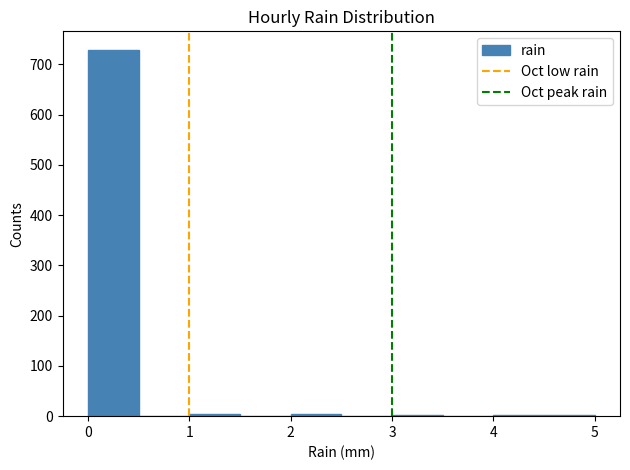

Which range on the x-axis has the tallest bar?

0.0 to 0.5